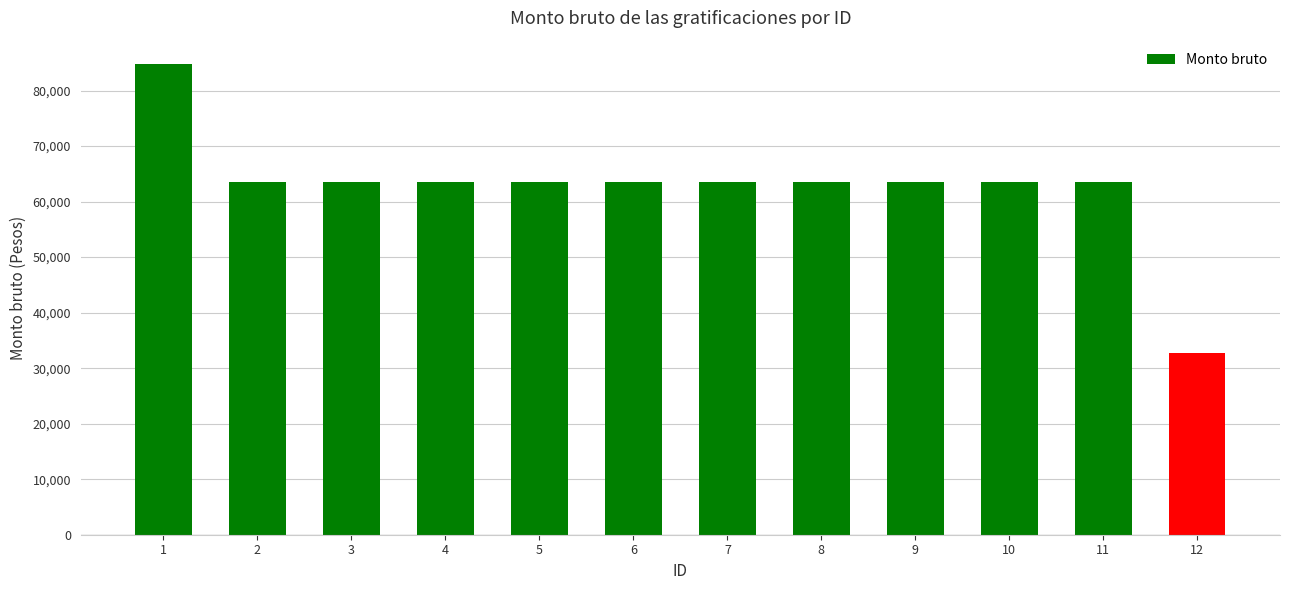

What is the difference between the maximum and second lowest values?

21178